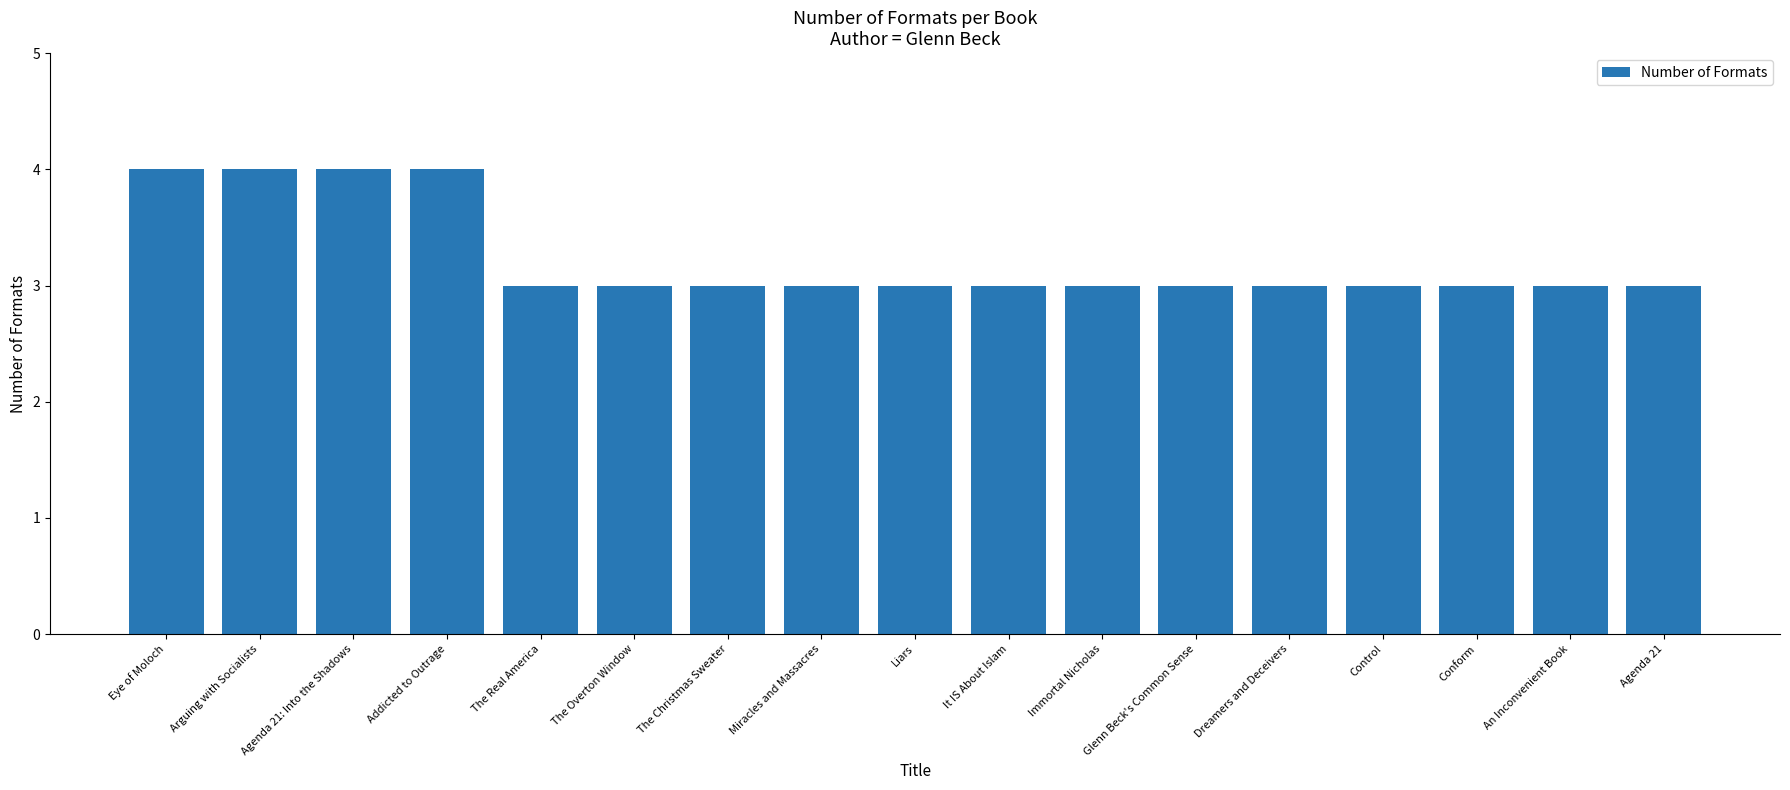

How many categories are shown in the chart?

17